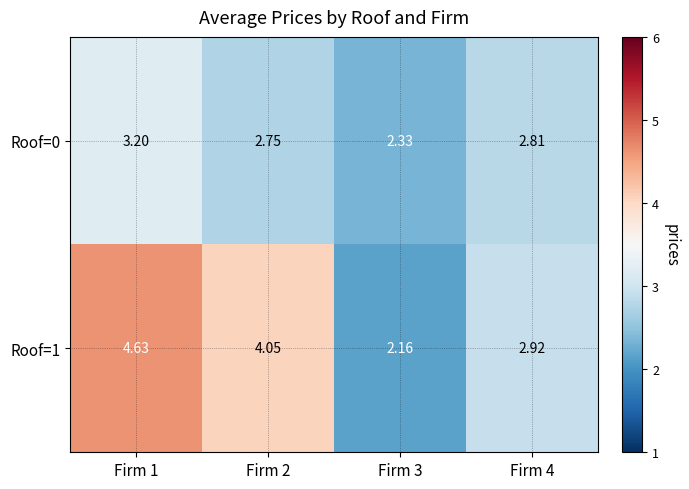

How many categories are shown in the chart?

4